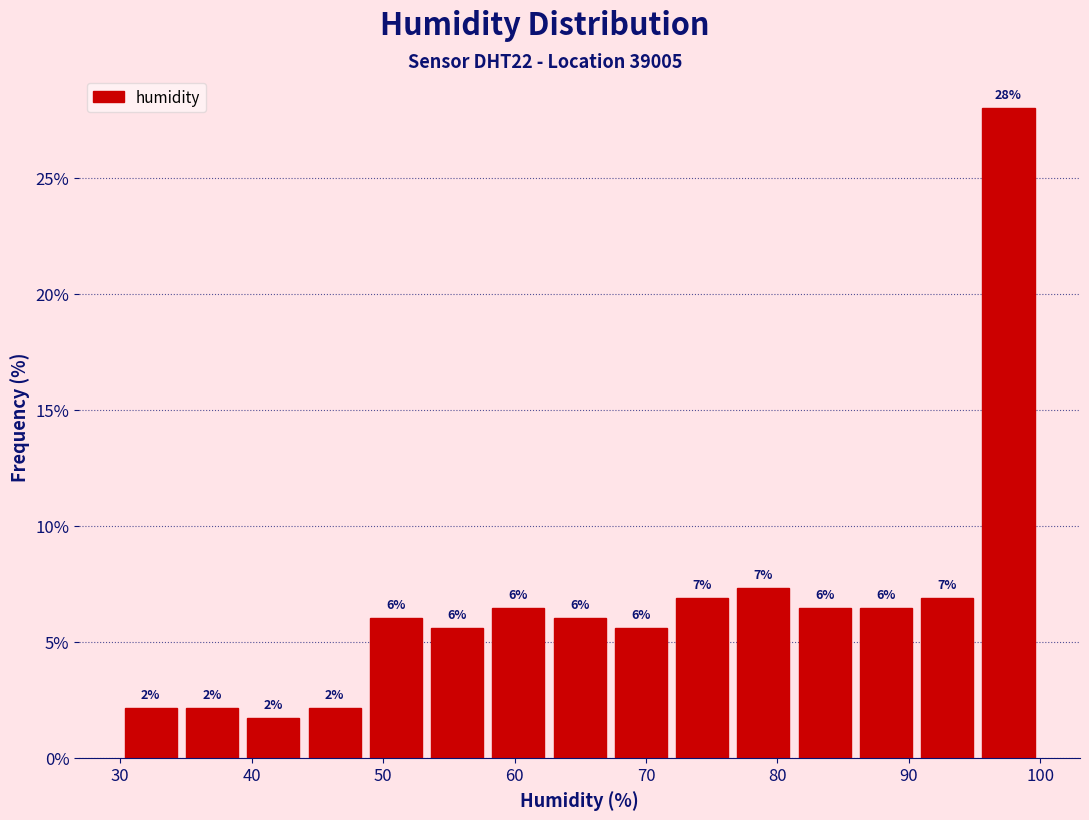

Over which range of the x-axis is the bar tallest?

95 to 100